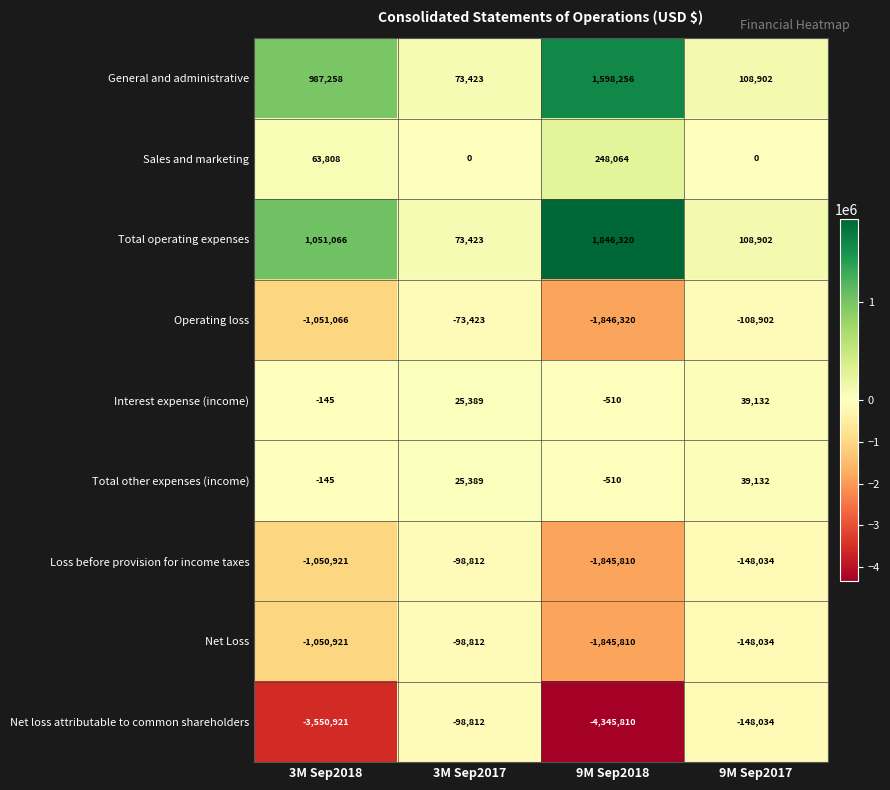

At which category is the sum across all series the highest?

3M Sep2017